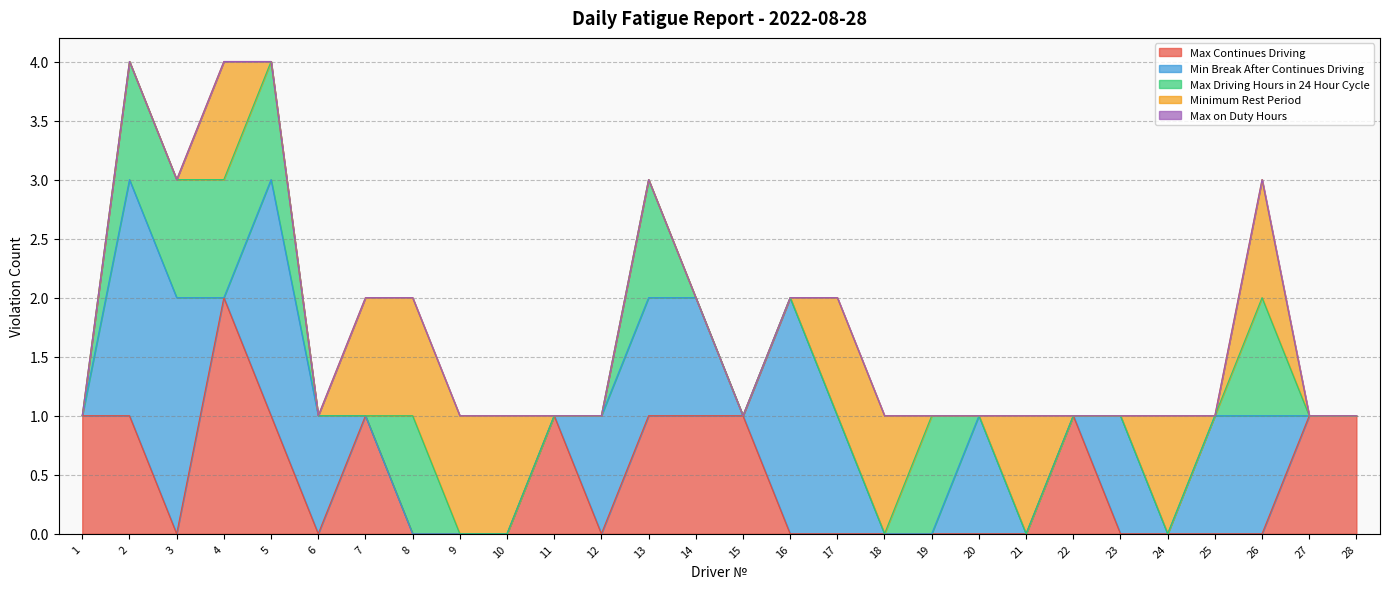

At 25, list the series in order from largest to smallest.

Min Break After Continues Driving, Max Continues Driving, Max Driving Hours in 24 Hour Cycle, Minimum Rest Period, Max on Duty Hours